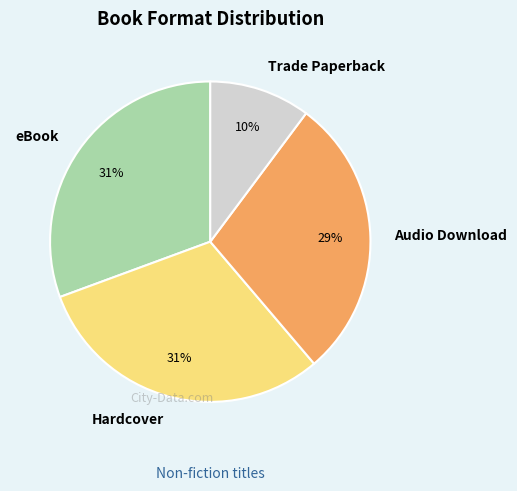

How many segments does this pie chart have?

4